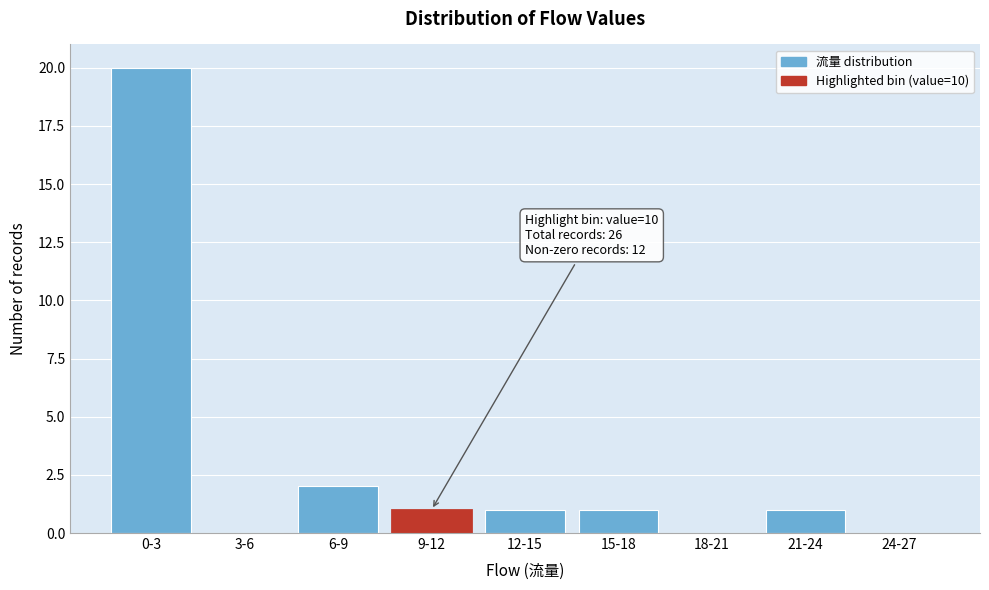

Reading left to right, list all the values displayed in this chart.

0-3=20	3-6=0	6-9=2	9-12=1	12-15=1	15-18=1	18-21=0	21-24=1	24-27=0